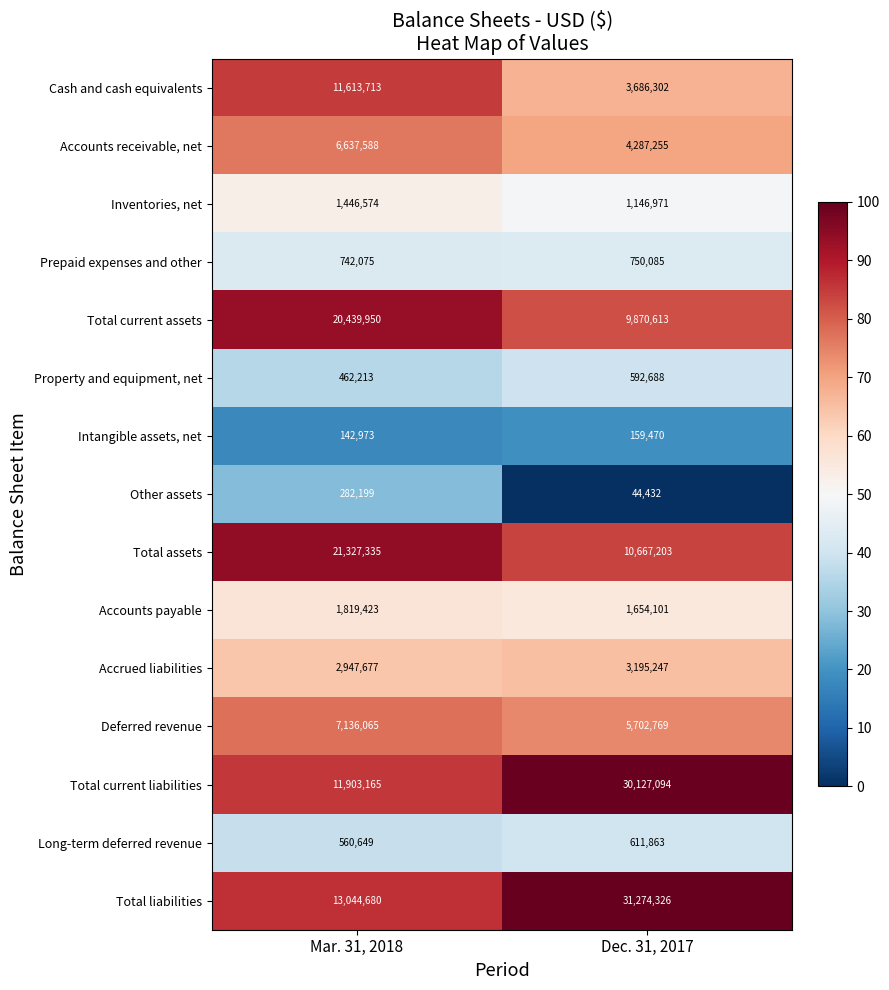

Which series has the largest range (max minus min)?

Total liabilities